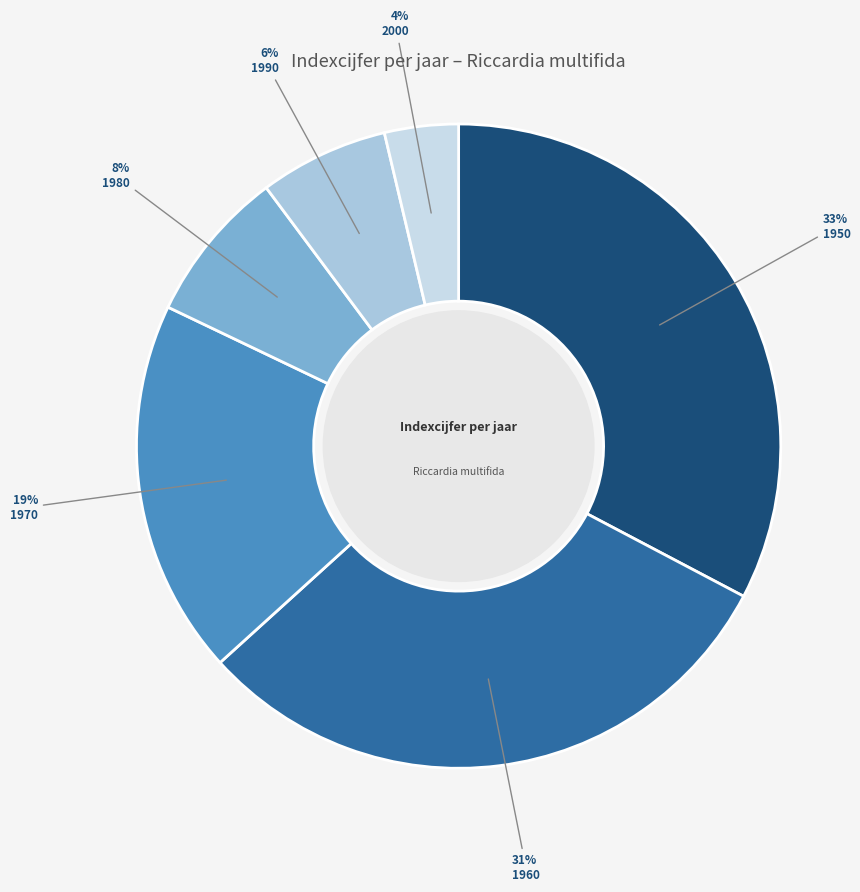

Count the number of slices in the pie.

6